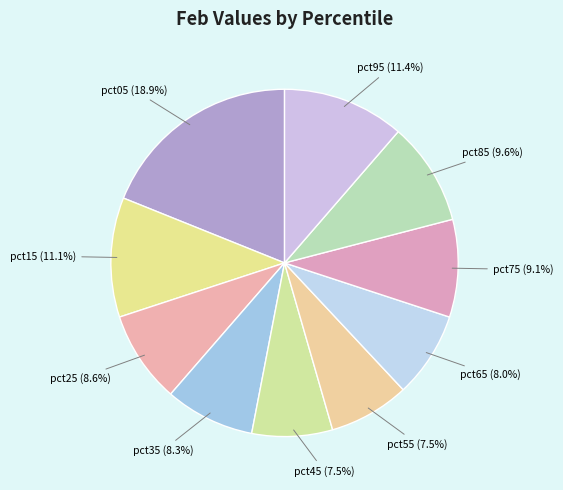

How many segments does this pie chart have?

10